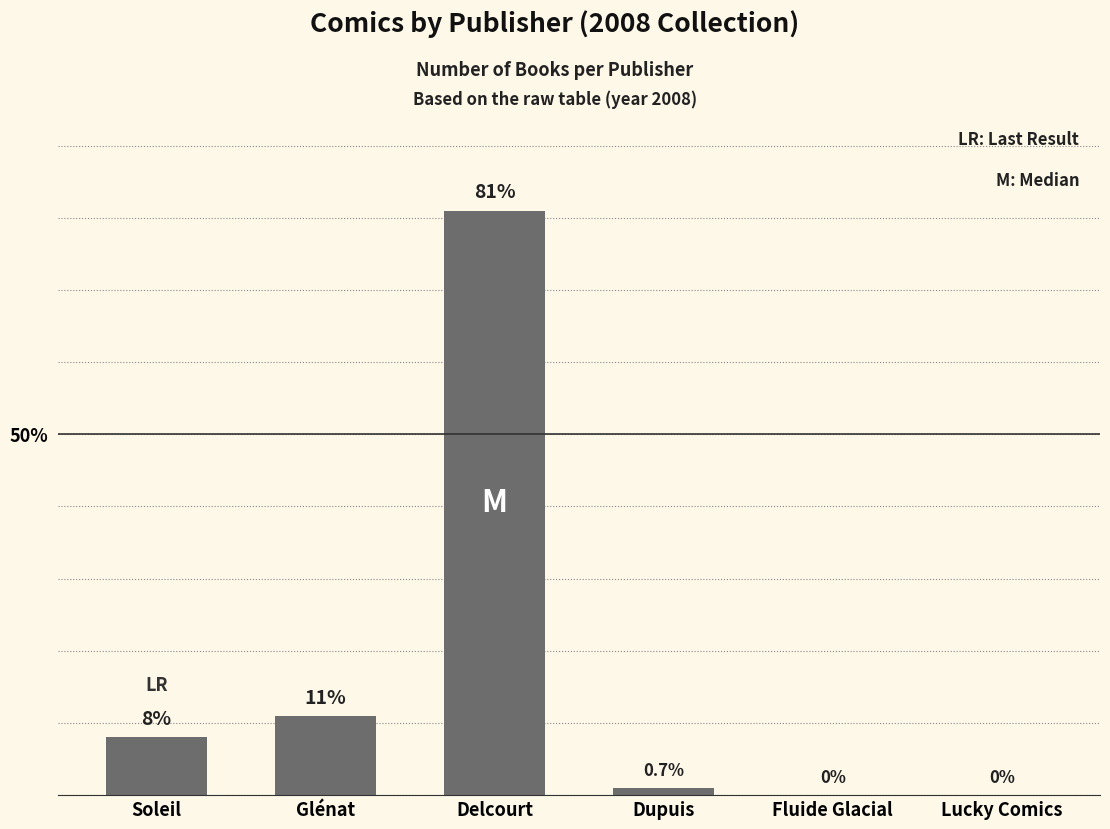

Are the bars grouped side by side (vs. stacked)?

No